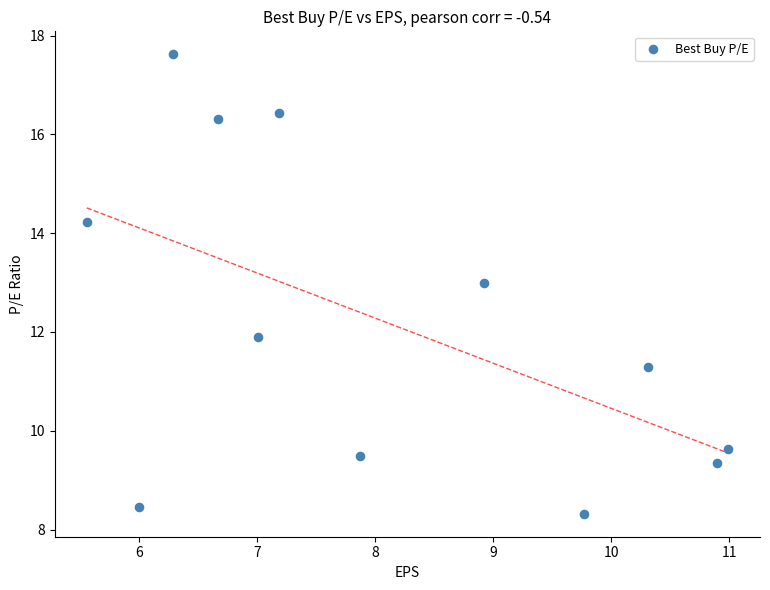

What Y value in the scatter plot is closest to 12?

11.9